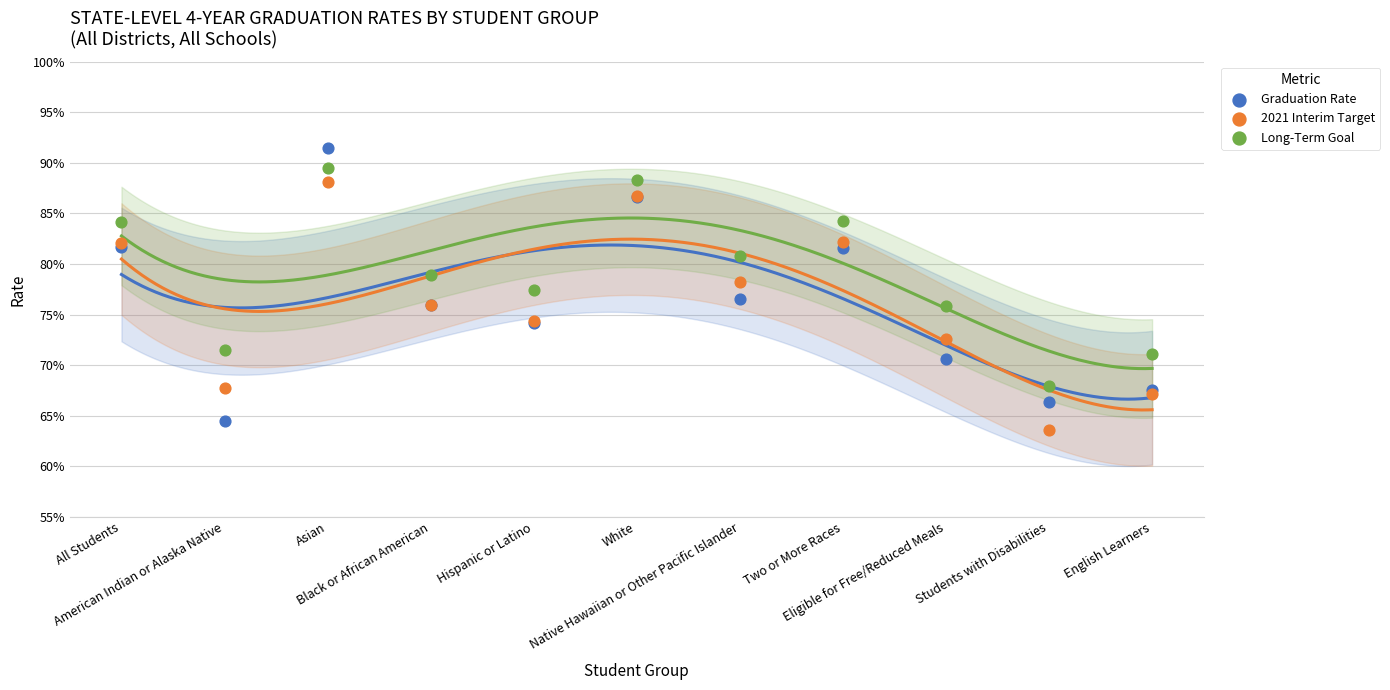

Which series has the largest Y range (max minus min)?

Graduation Rate